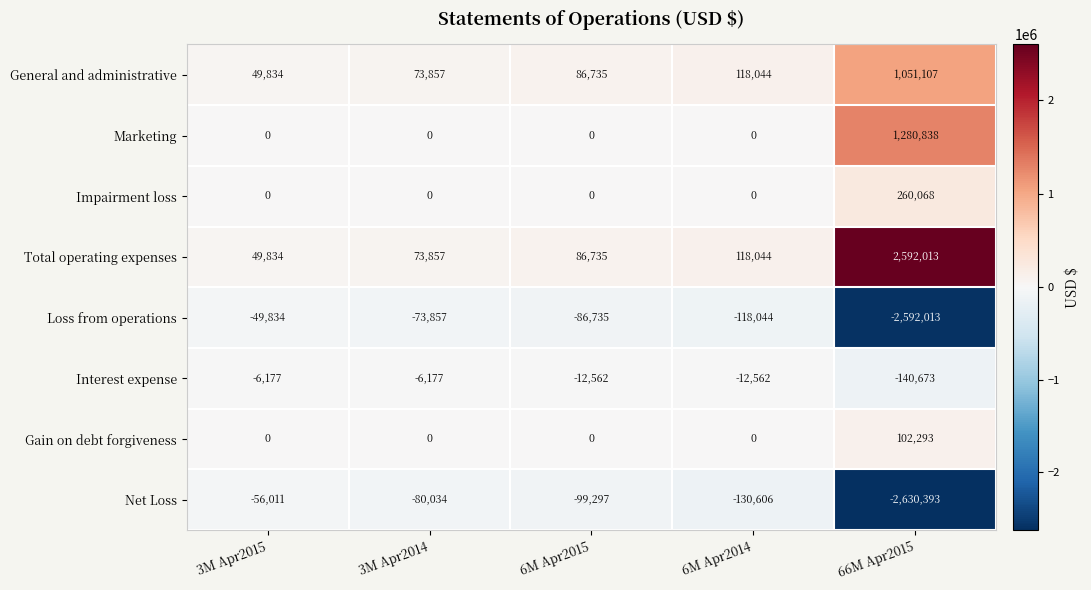

Which series has the largest total across all categories?

Total operating expenses